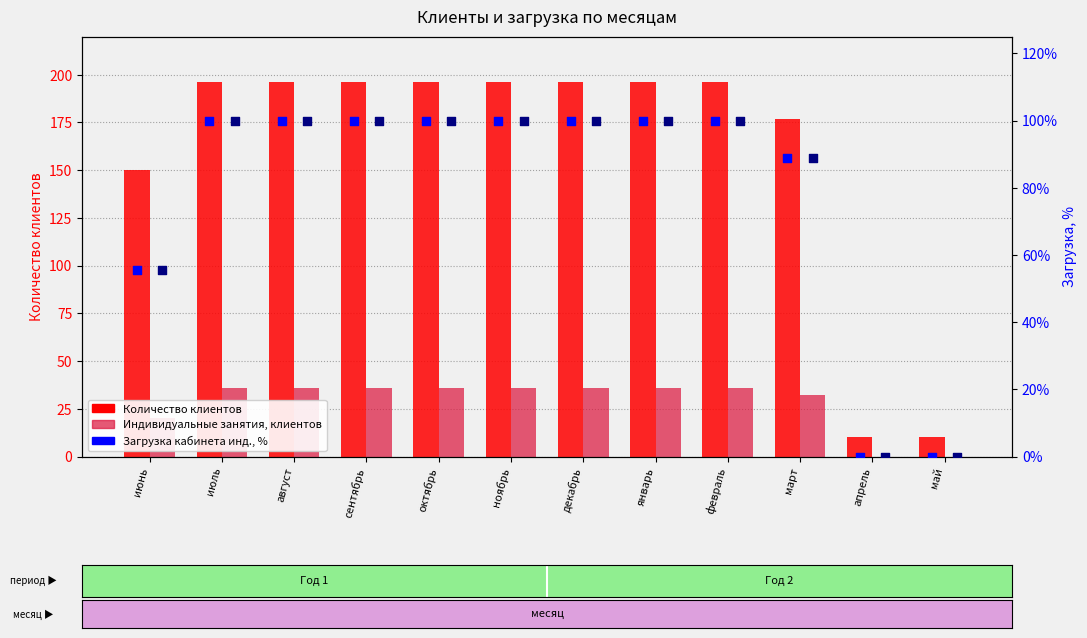

Which series contains the highest Y value?

Количество клиентов